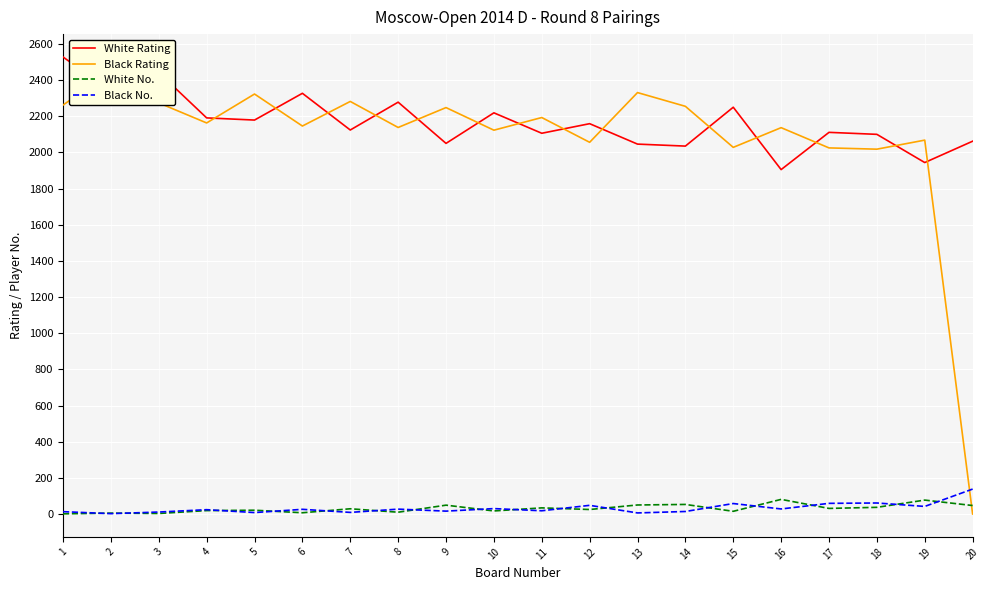

The value of Black No. at 2 is 4. True or false?

False